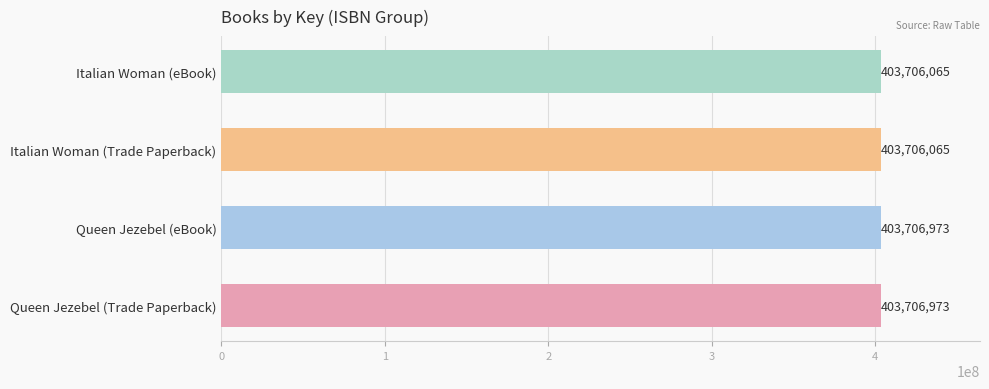

Reading top to bottom, what are all the values shown in this chart?

Italian Woman (eBook)=403706065	Italian Woman (Trade Paperback)=403706065	Queen Jezebel (eBook)=403706973	Queen Jezebel (Trade Paperback)=403706973